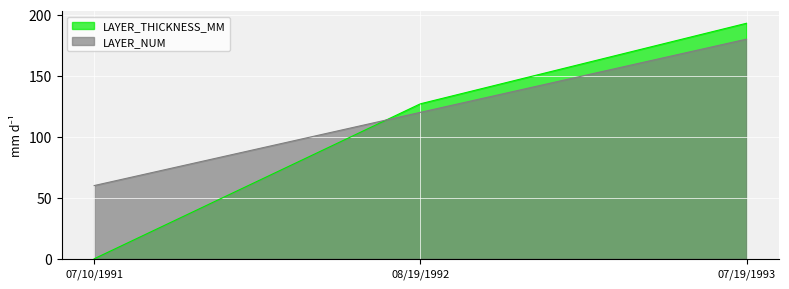

Which series has the largest total across all categories?

LAYER_NUM